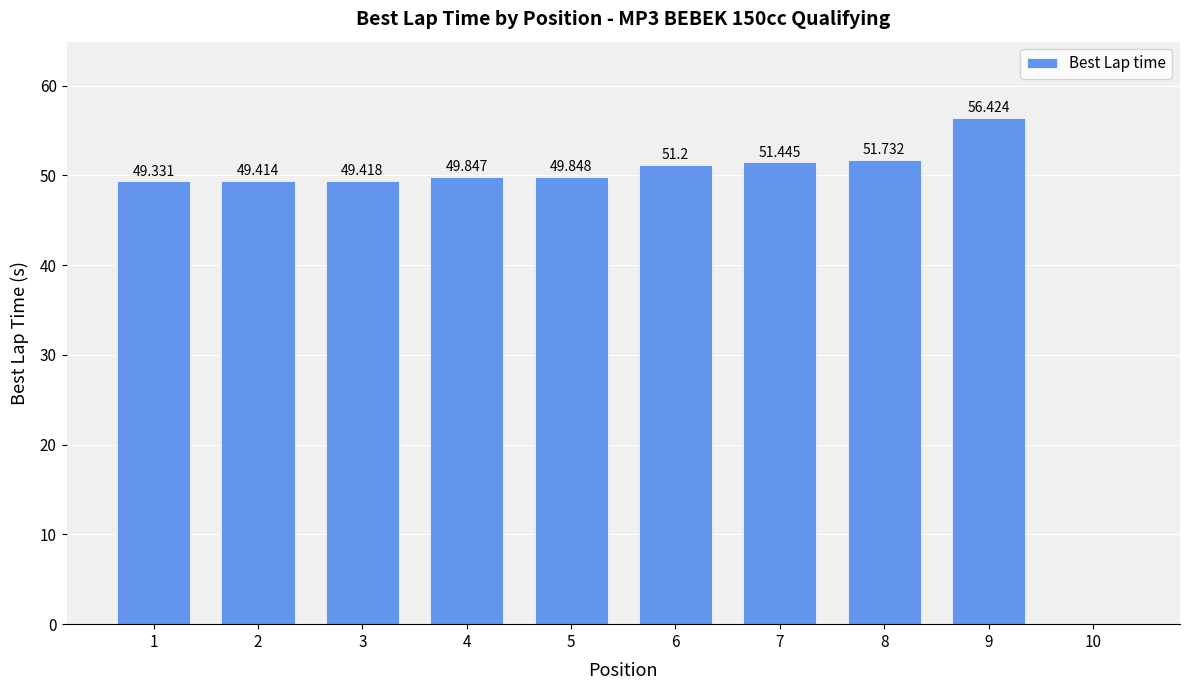

The value at 6 is 23.4. True or false?

False